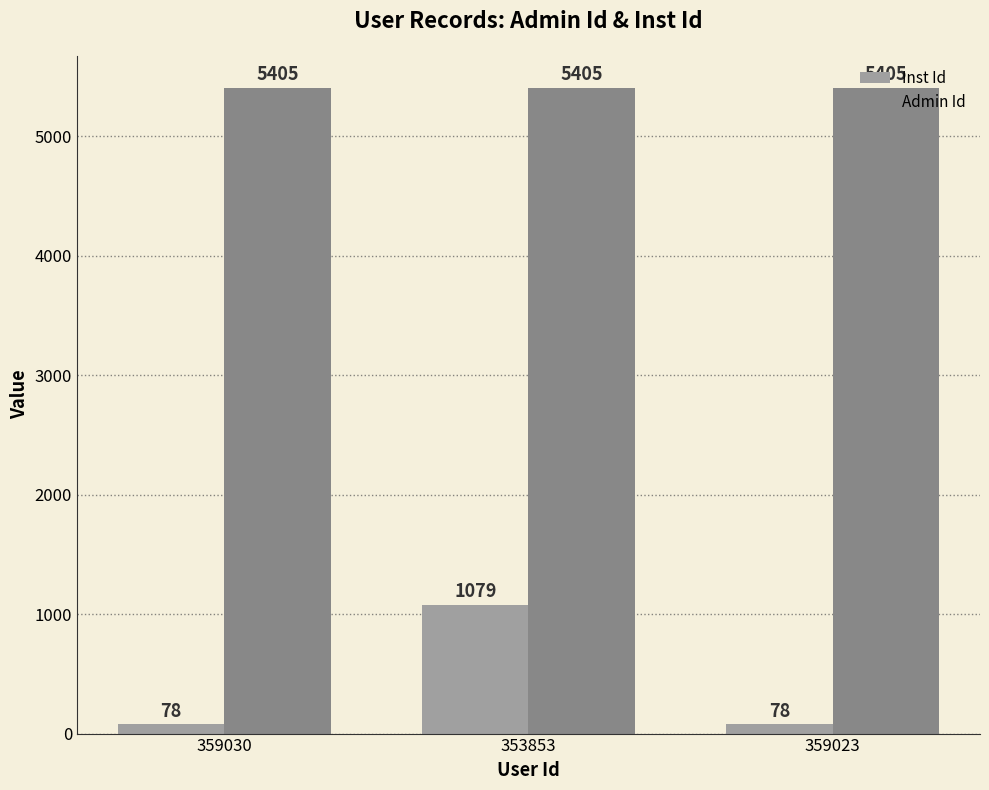

Reading right to left, what are all the values shown in this chart?

Inst Id: 359023=78	353853=1079	359030=78
Admin Id: 359023=5405	353853=5405	359030=5405